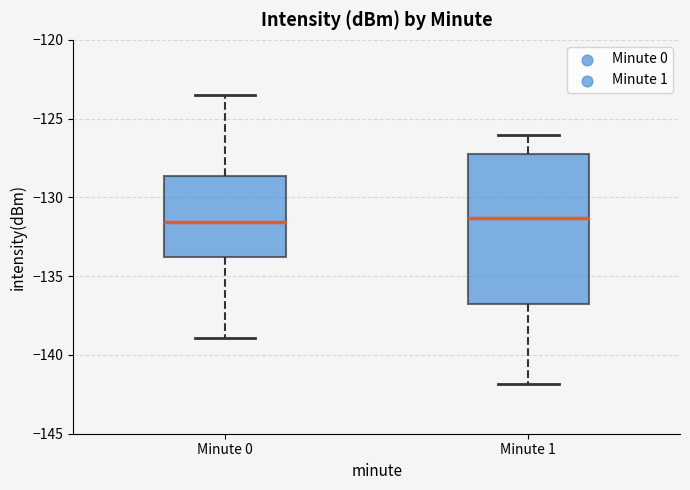

Reading left to right, transcribe this box plot: for each box, give where its median line is, the range the box spans, and where its two whiskers end, as read against the y-axis. The values are not printed on the chart, so give them approximately, as read against the axis.

Minute 0: median -131.5, box -134.0 to -128.5, whiskers -139.0 to -123.5
Minute 1: median -131.5, box -137.0 to -127.0, whiskers -142.0 to -126.0